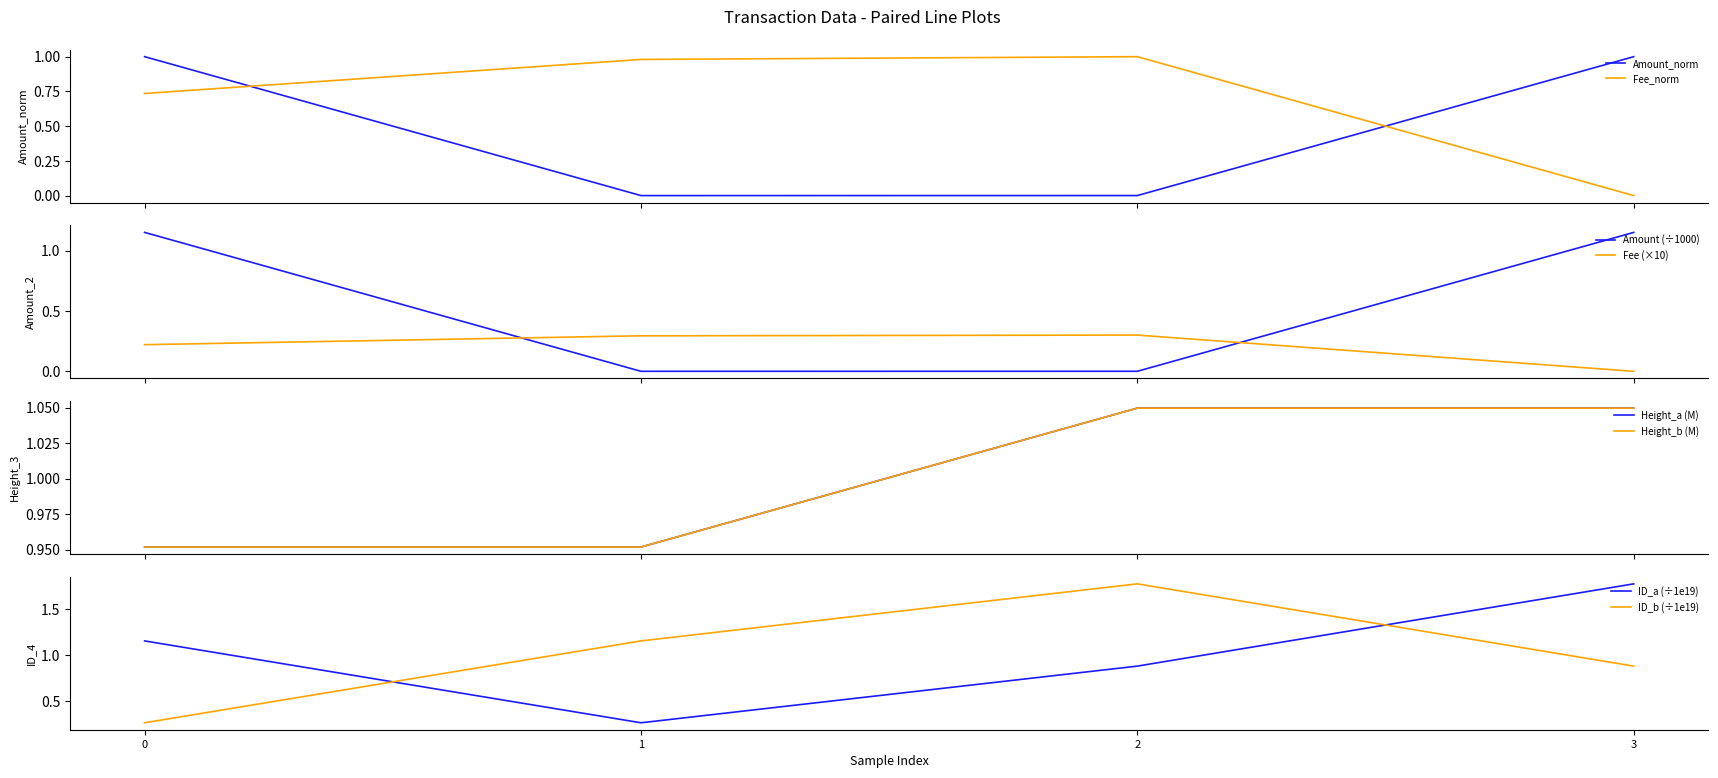

How many intersections are there between Fee_norm and Amount_norm?

2